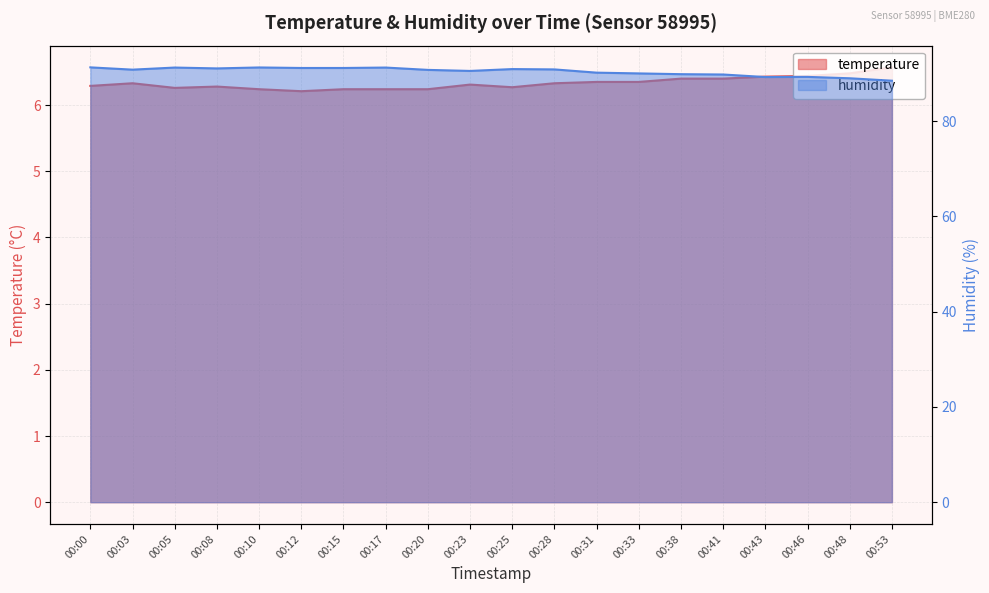

Count the number of categories in the chart.

20